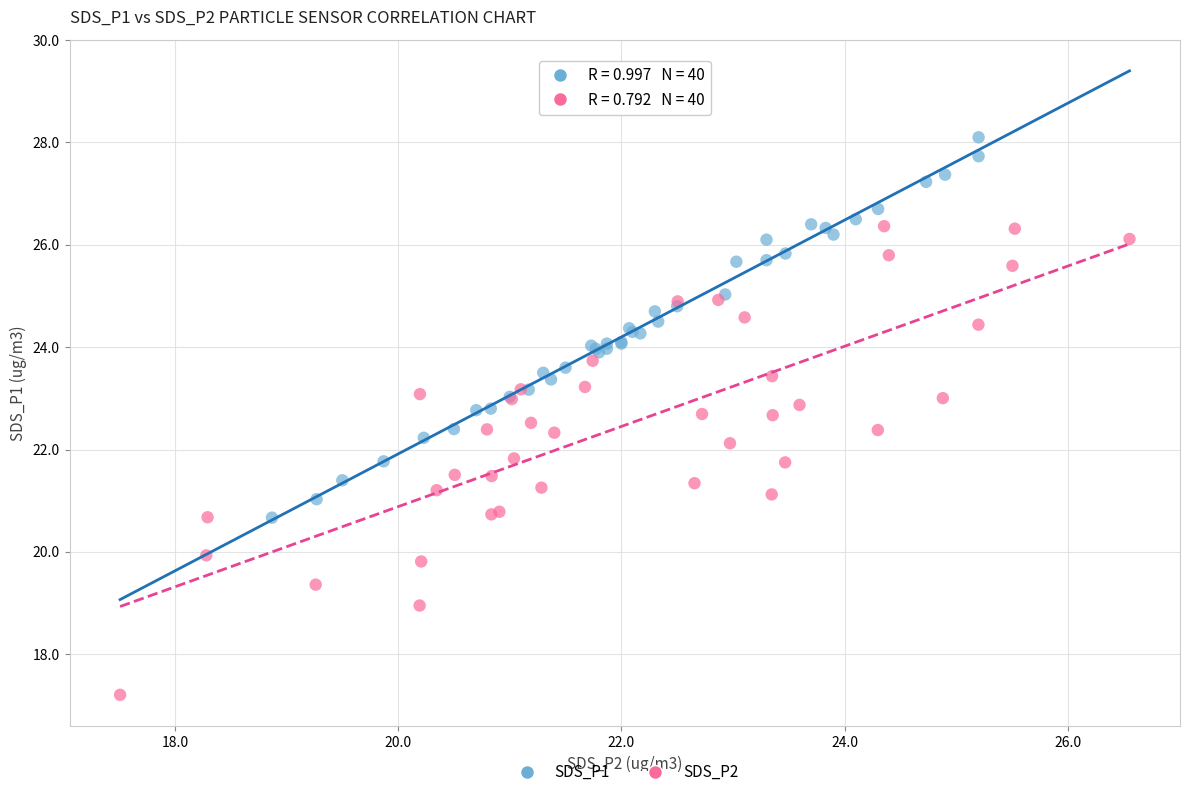

What are all the series names shown in the legend?

SDS_P1, SDS_P2